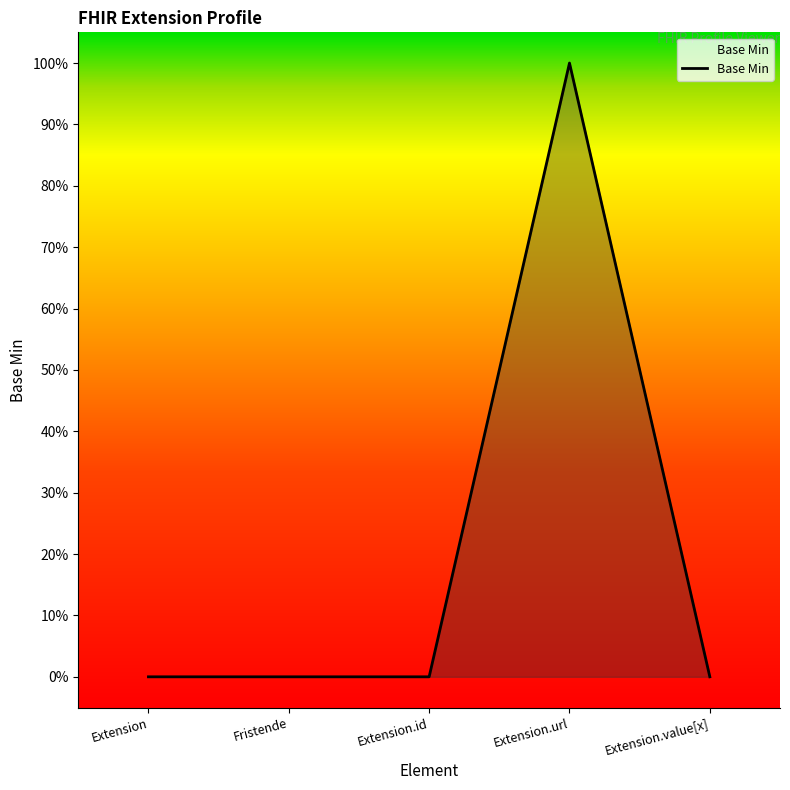

The chart shows a value of 0 at Extension.id. True or false?

True